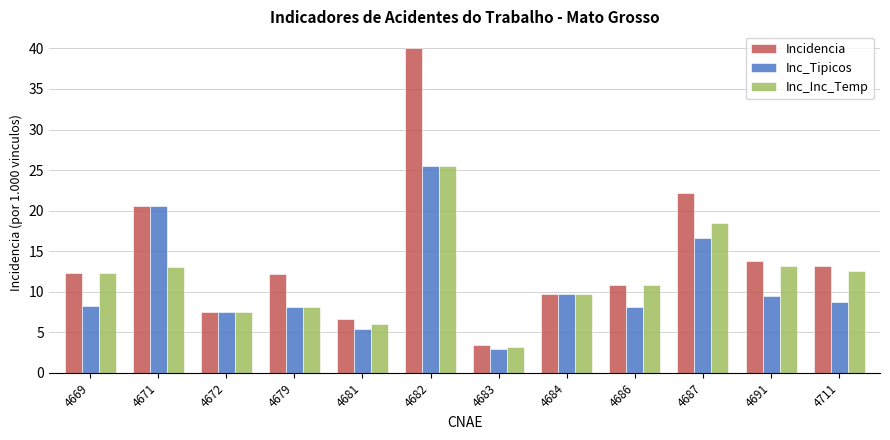

Which series has the widest spread of values?

Incidencia